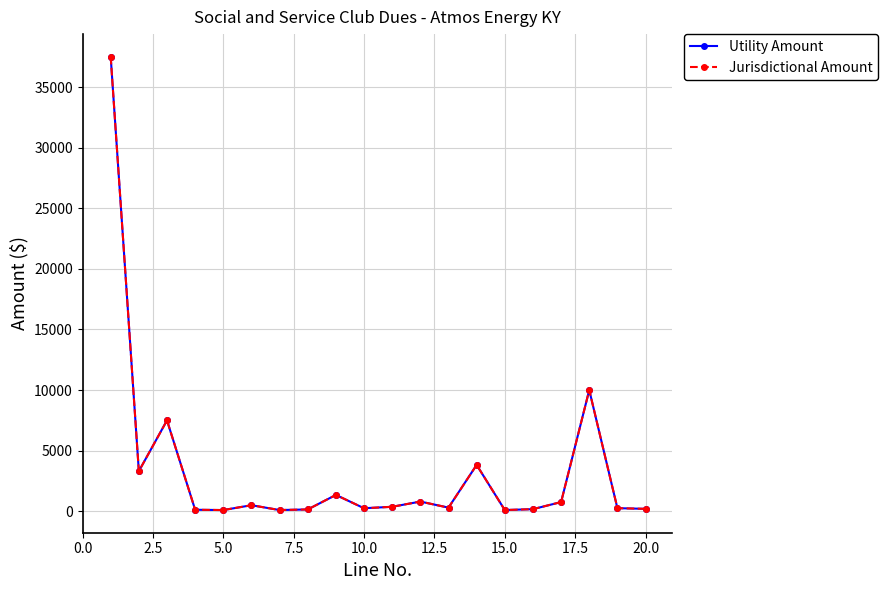

What is the value of the Utility Amount point at the 13th from the left?

300.0